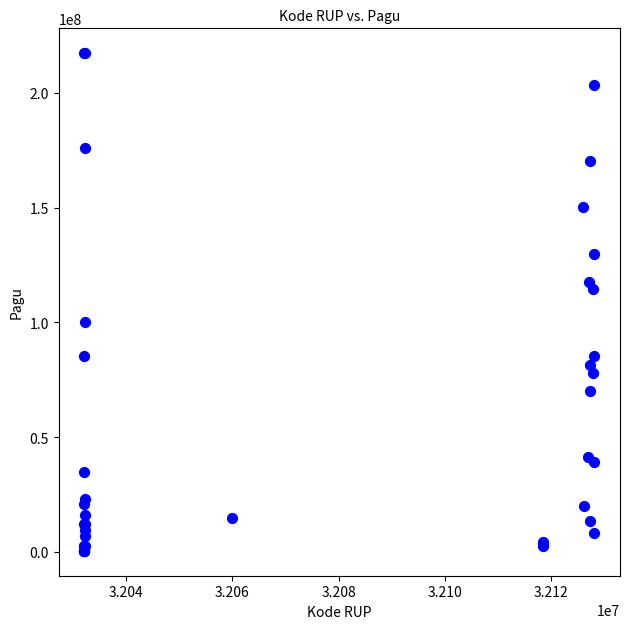

What Y value in the scatter plot is closest to 108830000?

114296000